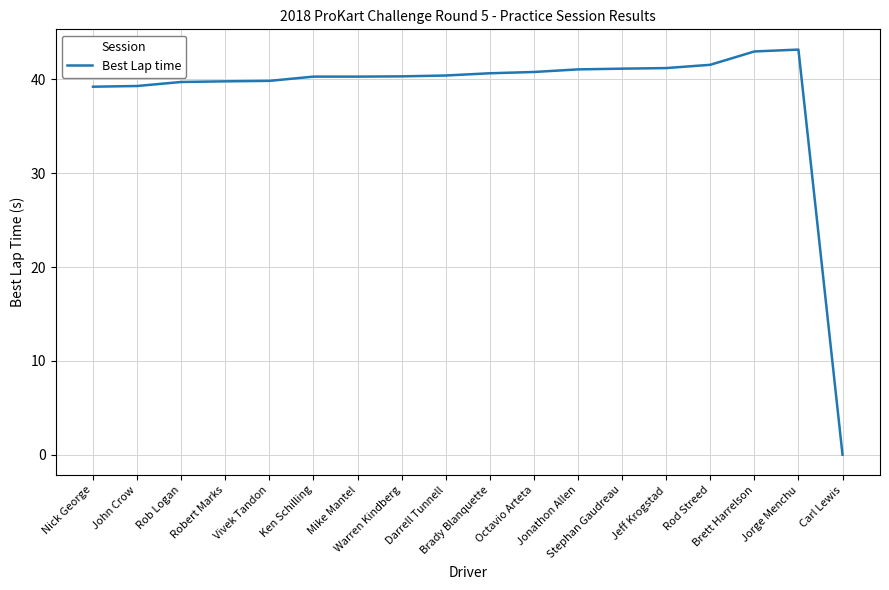

What is the maximum value shown in the chart?

43.2